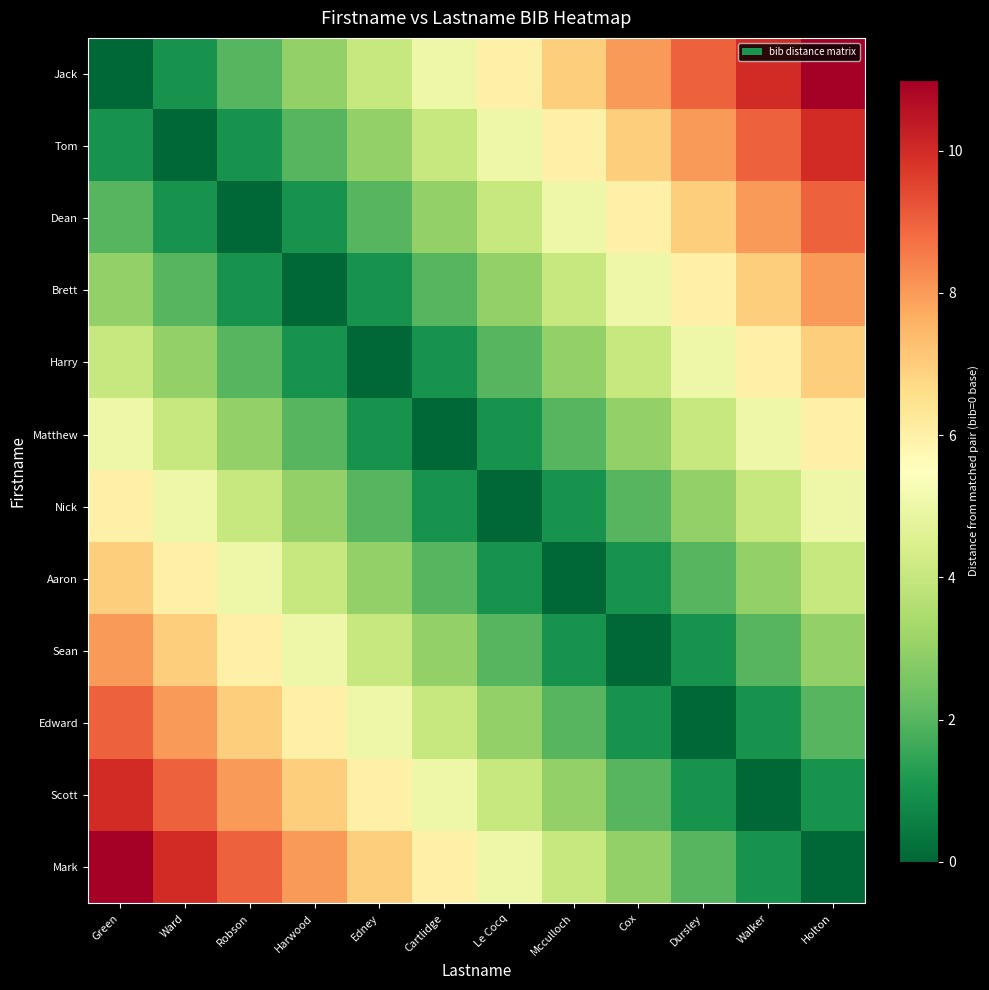

At which category is the sum across all series the highest?

Green